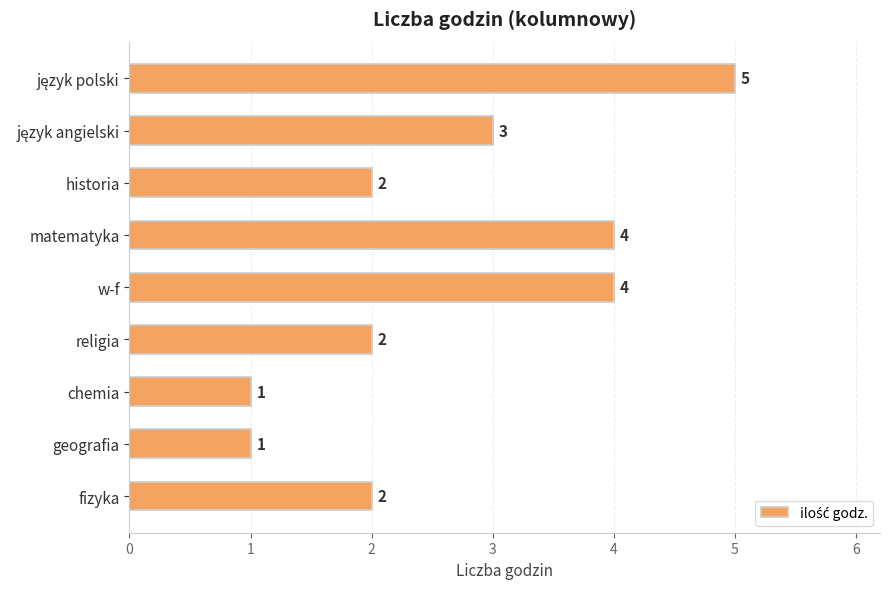

What is the greatest value displayed?

5